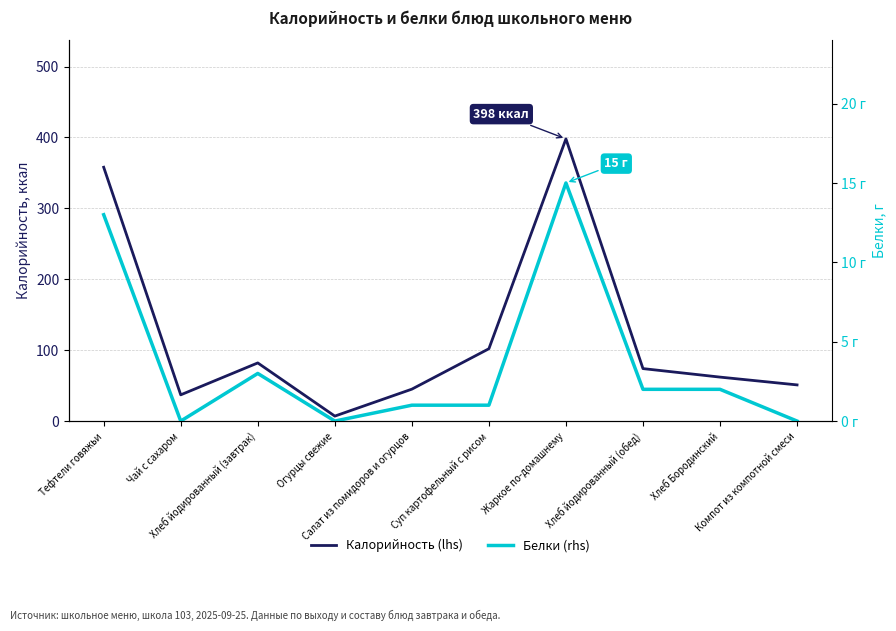

What is the value of the Калорийность (lhs) point at the 10th from the left?

51